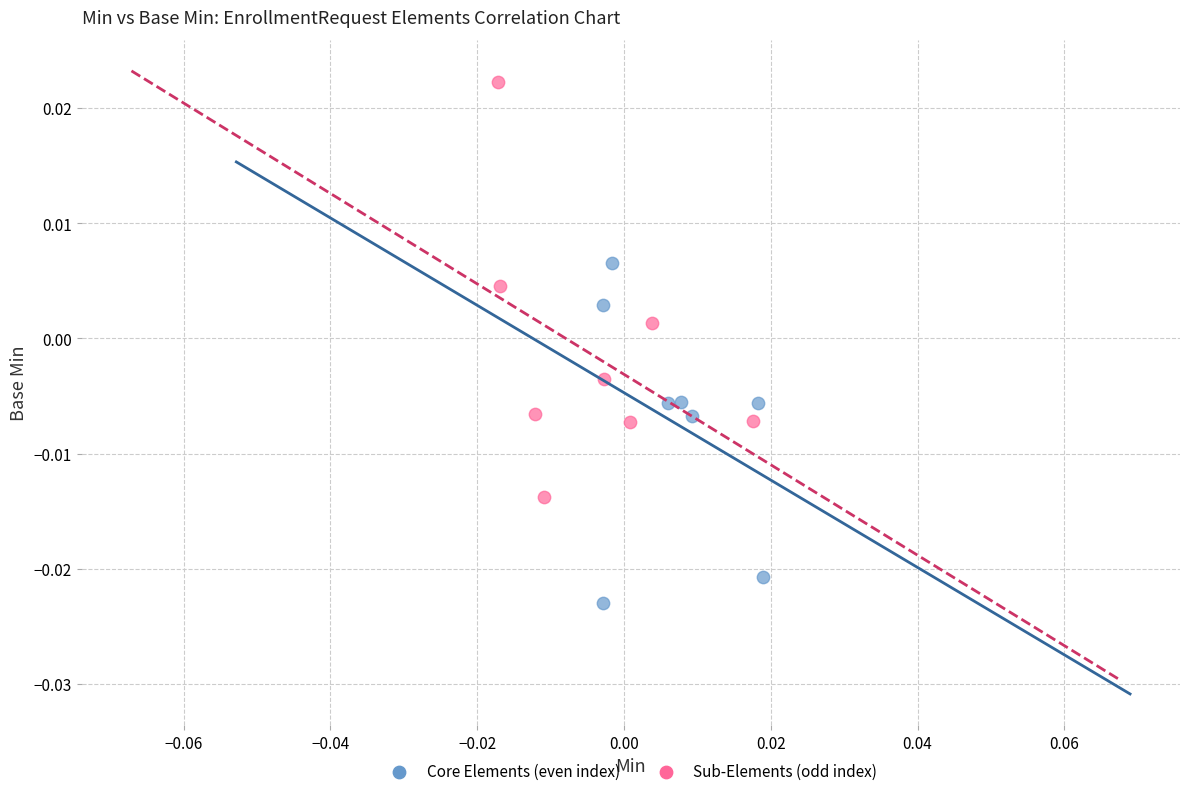

Which series contains the lowest Y value?

Core Elements (even index)